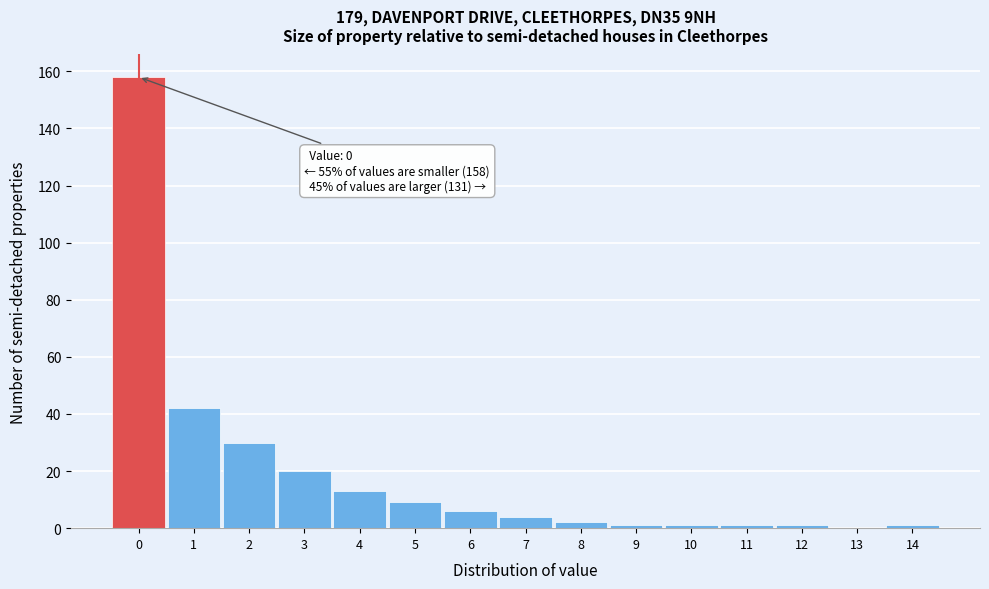

Over which range of the x-axis is the bar tallest?

-0.5 to 0.5